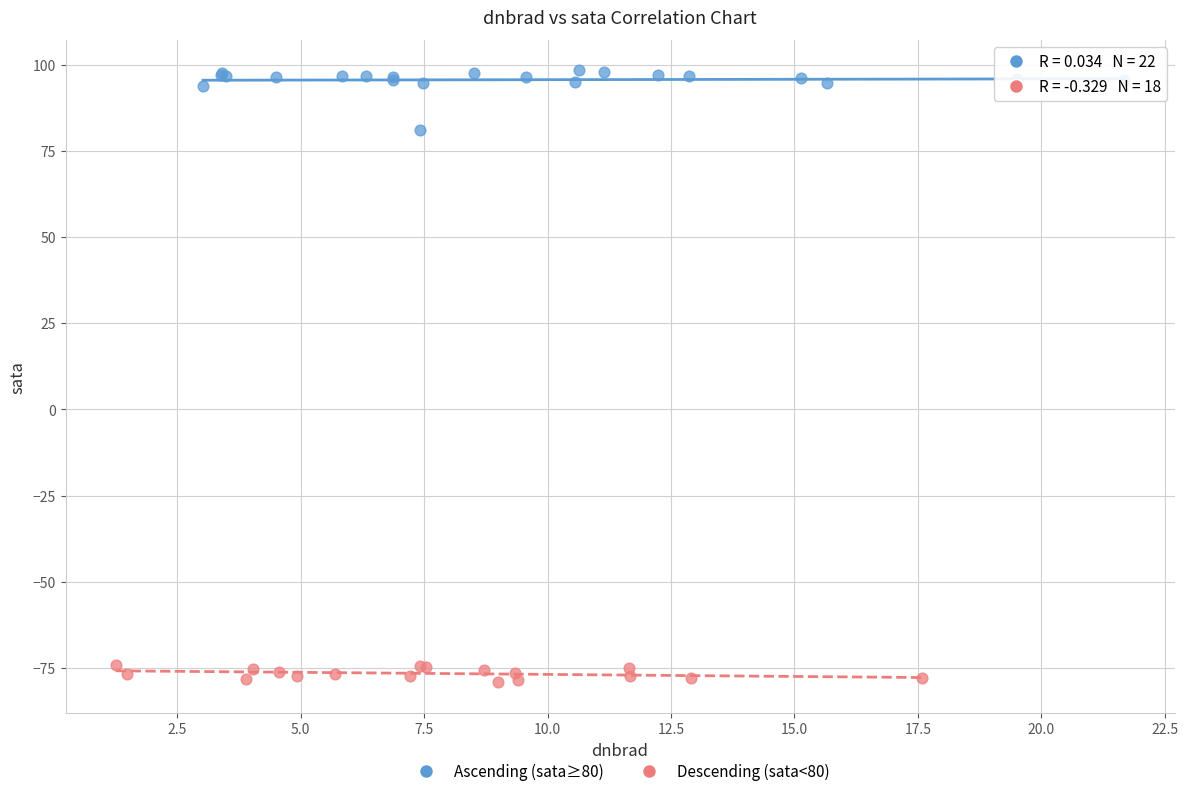

Which series has the widest spread of Y values?

Ascending (sata≥80)